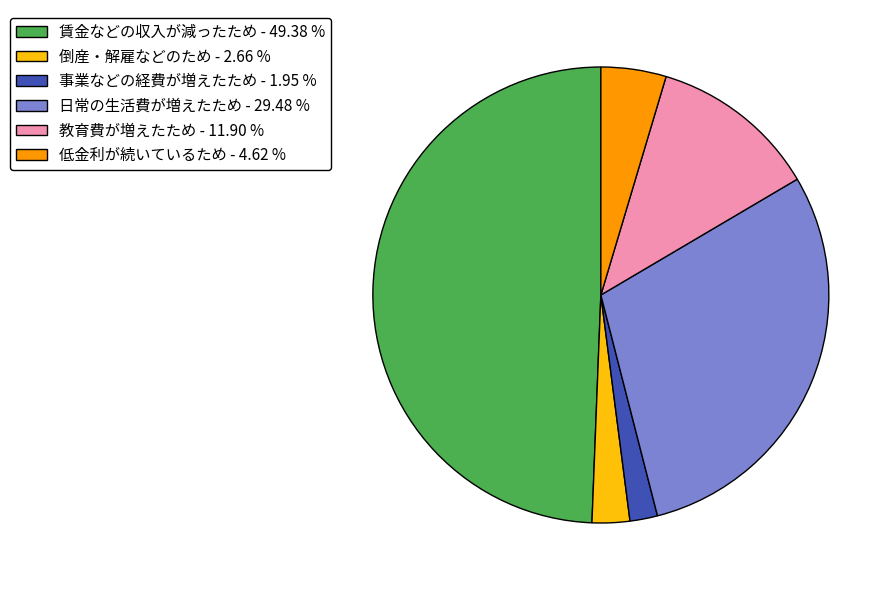

Does 日常の生活費が増えたため - 29.48 % account for over 50% of the chart?

No